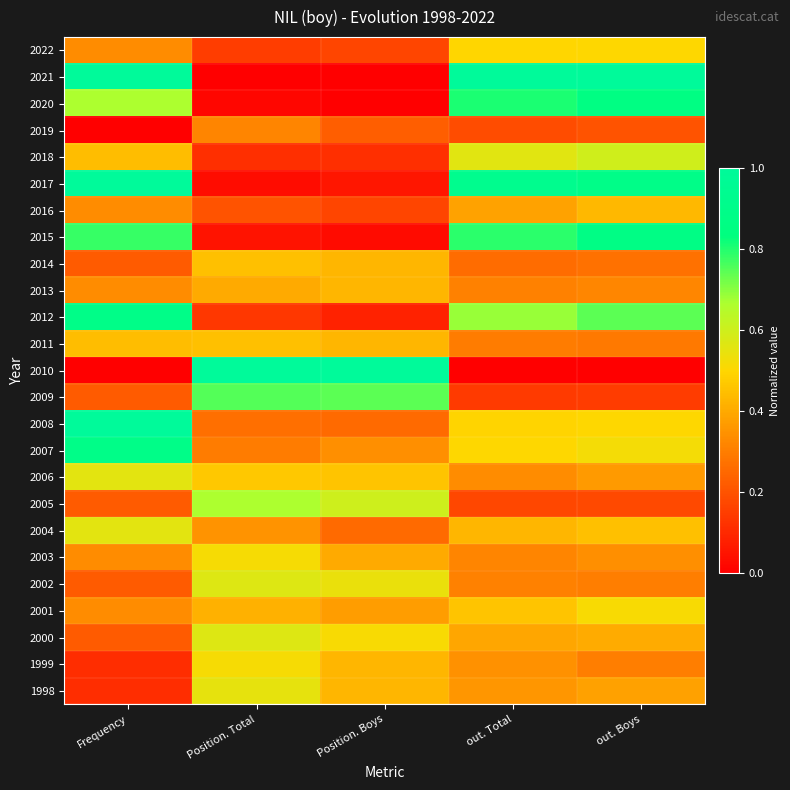

Rank the series at Frequency from highest to lowest value.

2021, 2017, 2008, 2012, 2007, 2015, 2020, 2006, 2004, 2018, 2011, 2022, 2016, 2013, 2003, 2001, 2014, 2009, 2005, 2002, 2000, 1999, 1998, 2019, 2010